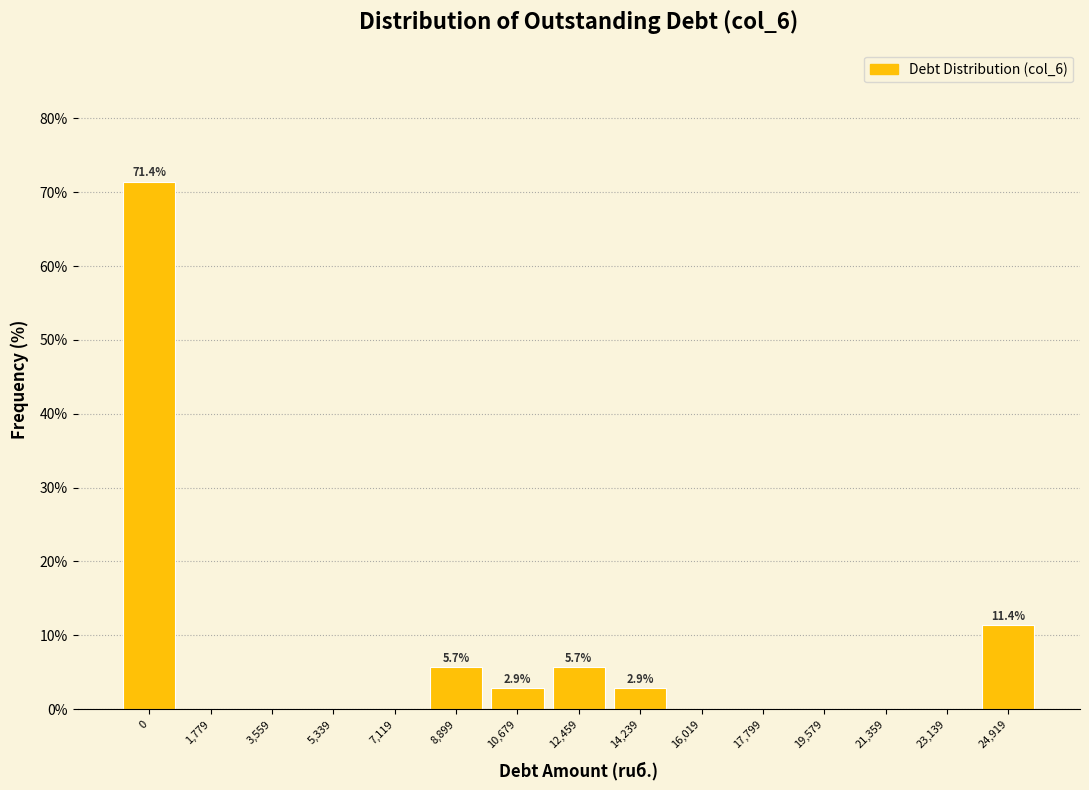

Reading left to right, transcribe all the data shown in this chart.

0=71.4	1,779=0.0	3,559=0.0	5,339=0.0	7,119=0.0	8,899=5.7	10,679=2.9	12,459=5.7	14,239=2.9	16,019=0.0	17,799=0.0	19,579=0.0	21,359=0.0	23,139=0.0	24,919=11.4